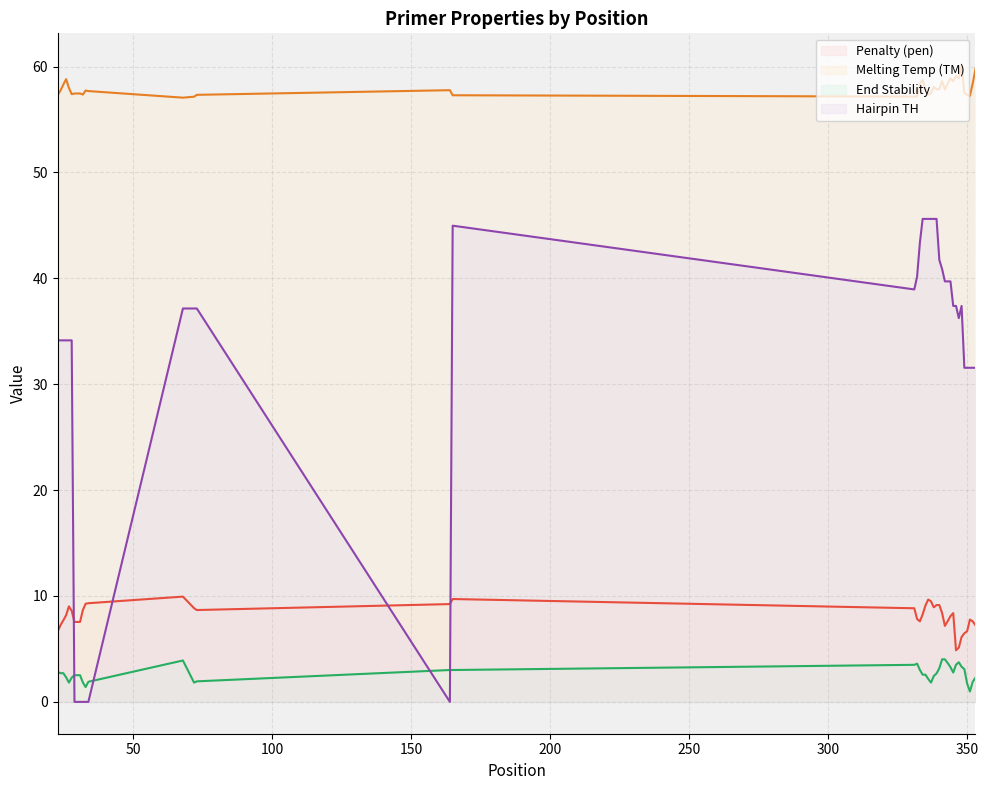

Which has a higher value, 28 or 34?

34